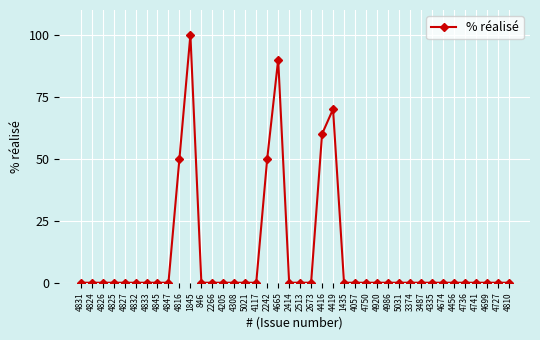

What is the label of the 26th point from the right?

4308